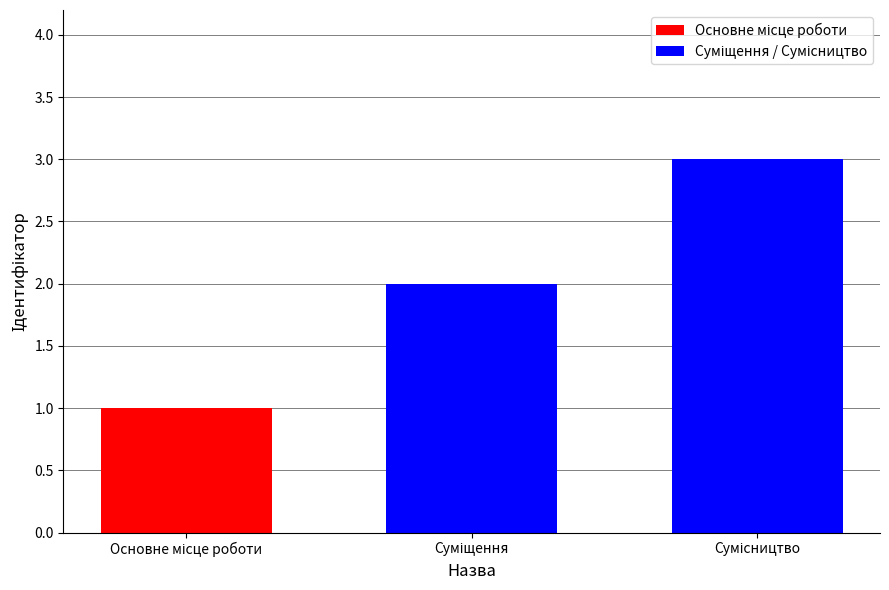

What is the greatest value displayed?

3